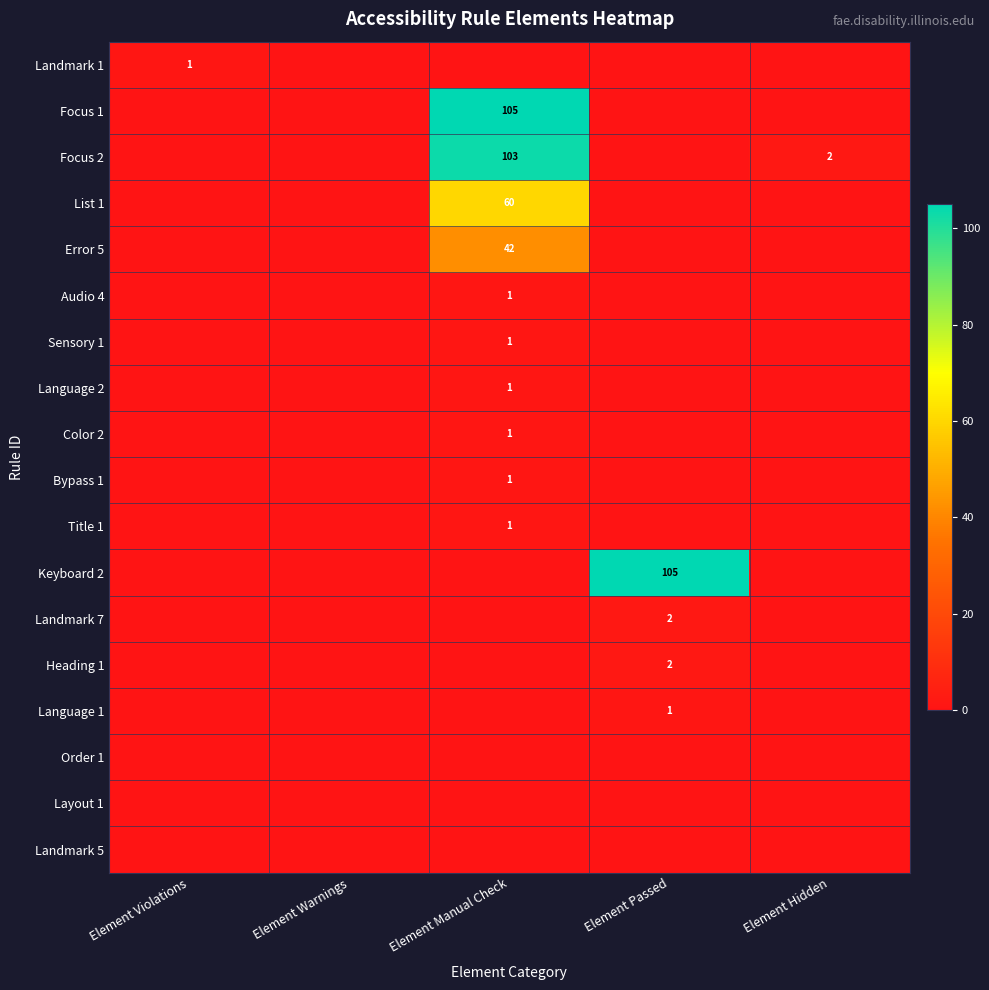

True or false: Keyboard 2 has a value of 105 at Element Passed.

True